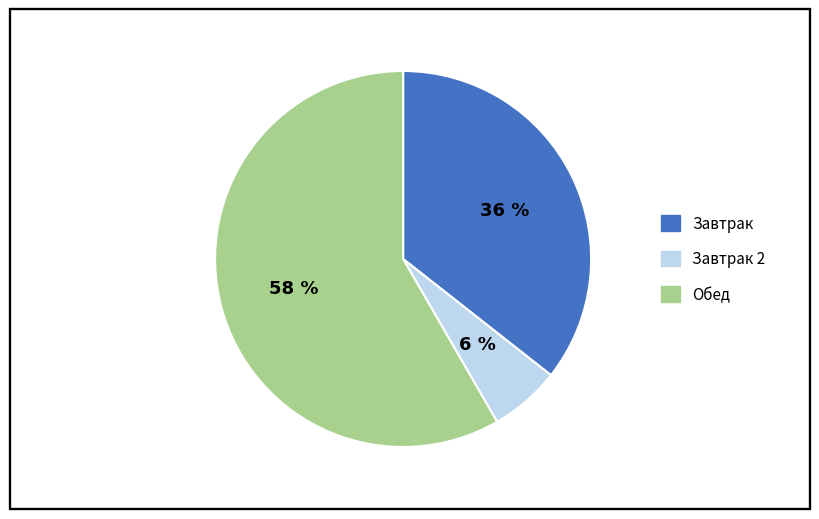

To the nearest percent, what is the average slice percentage?

33%